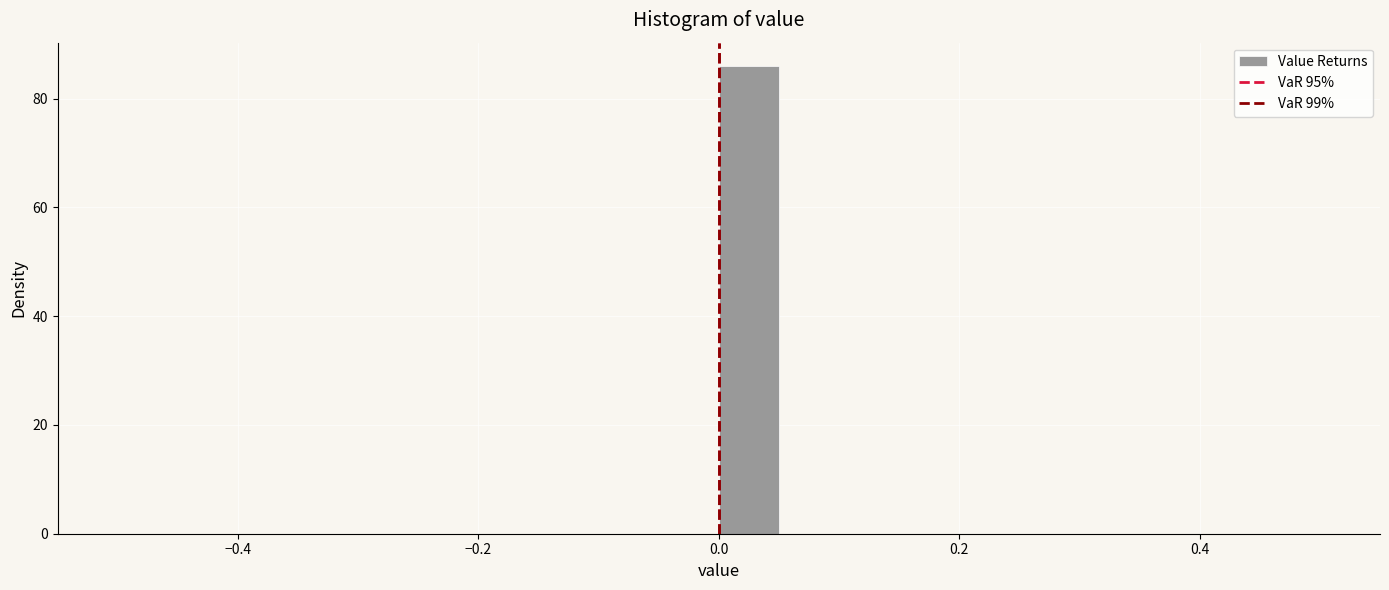

Around what value on the x-axis is the tallest bar? Give the approximate position of its centre, as read against the axis.

0.02